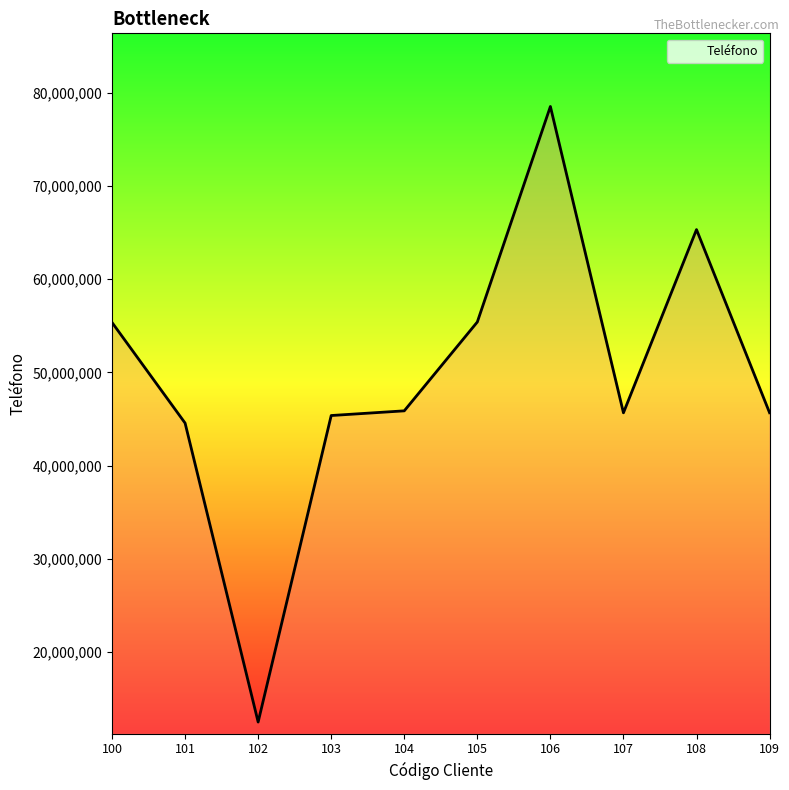

How many lines are shown in the chart?

1